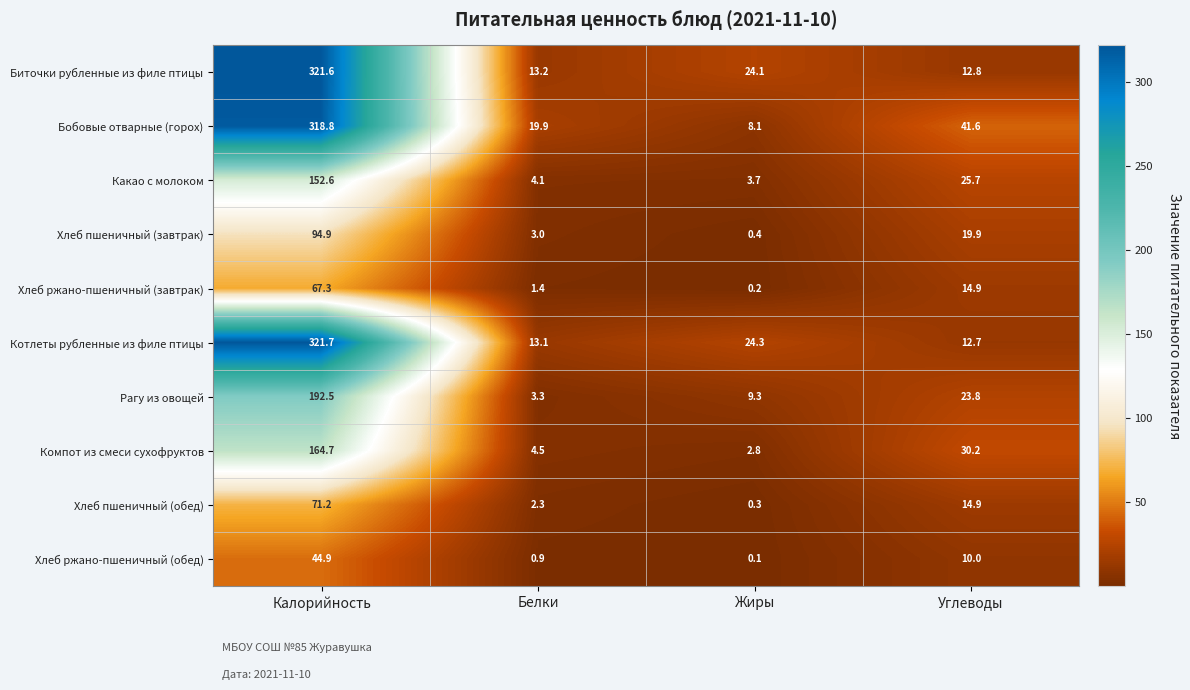

True or false: Биточки рубленные из филе птицы has a value of 10.9 at Жиры.

False